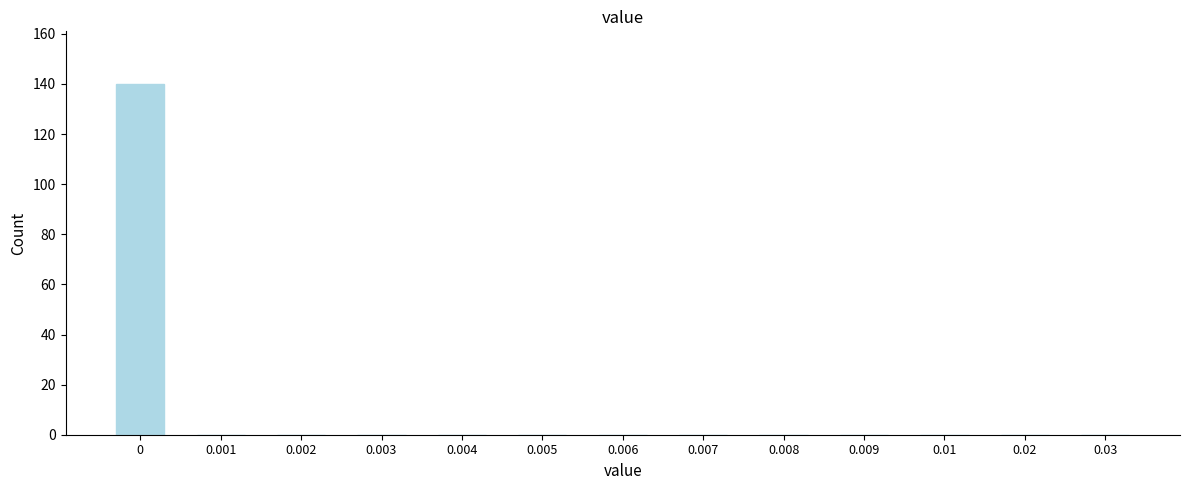

Reading right to left, what are all the values shown in this chart?

0.03=0	0.02=0	0.01=0	0.009=0	0.008=0	0.007=0	0.006=0	0.005=0	0.004=0	0.003=0	0.002=0	0.001=0	0=140